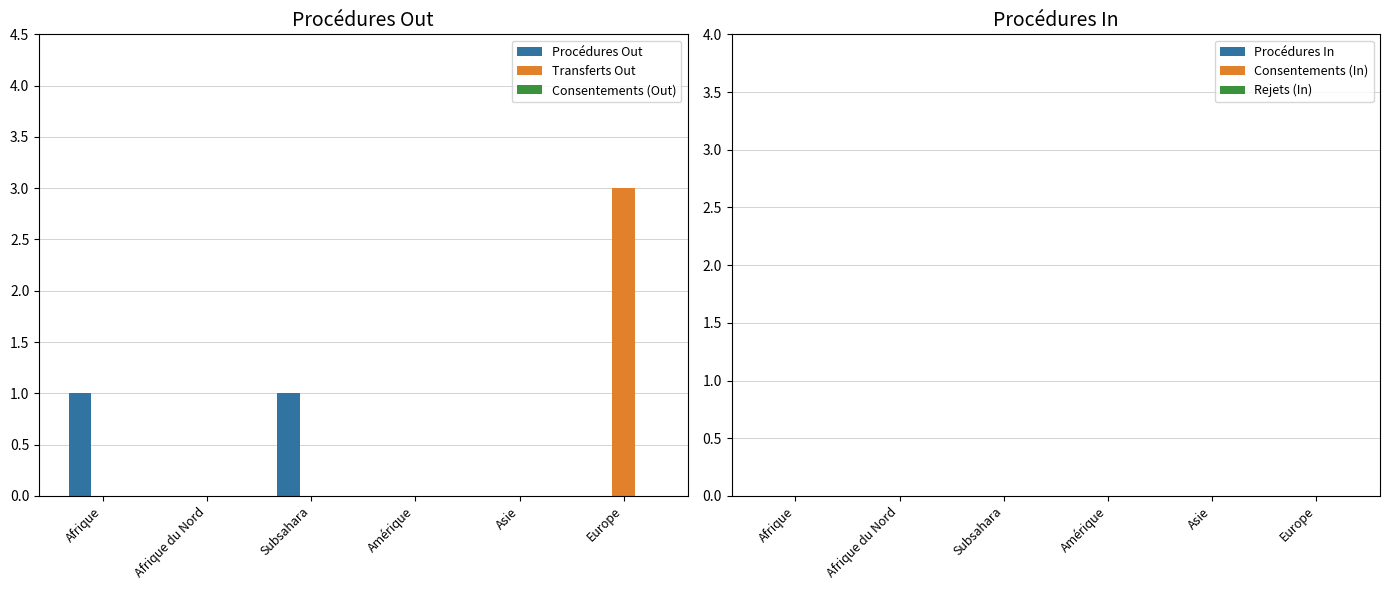

At which label does Transferts Out reach its peak?

Europe